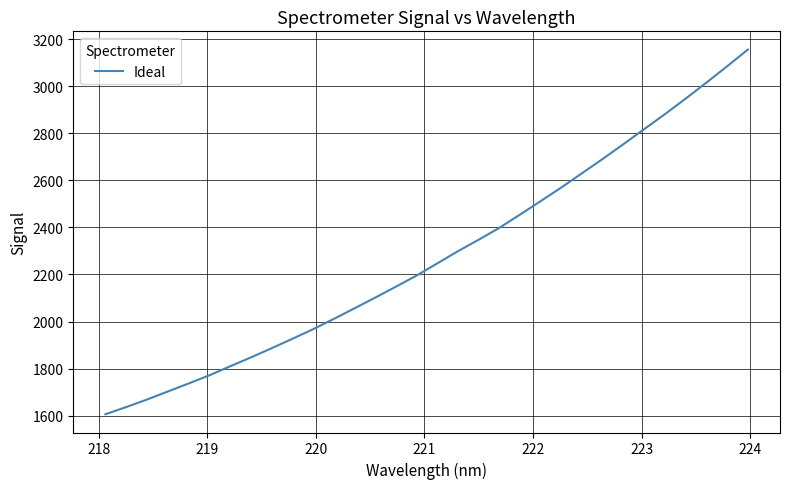

What is the sum of all values?

72876.7